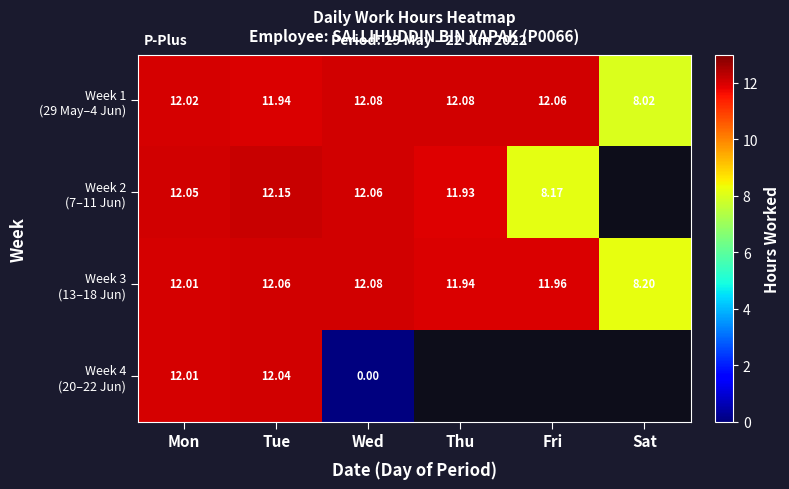

Which series has the largest range (max minus min)?

Week 4 (20–22 Jun)